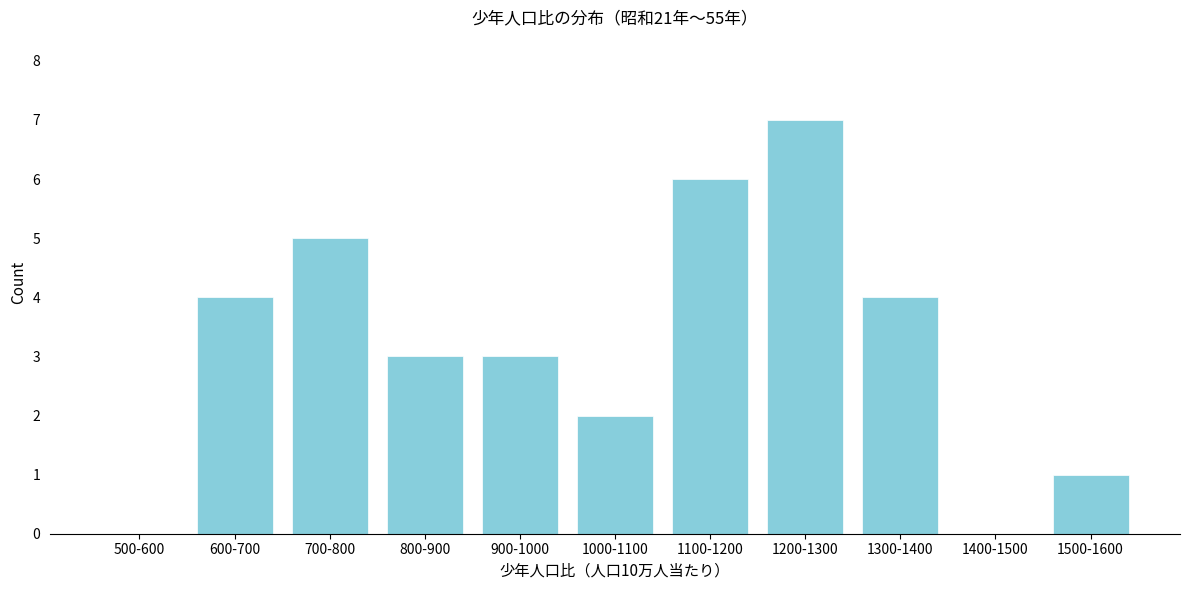

Reading left to right, transcribe all the data shown in this chart.

500-600=0	600-700=4	700-800=5	800-900=3	900-1000=3	1000-1100=2	1100-1200=6	1200-1300=7	1300-1400=4	1400-1500=0	1500-1600=1